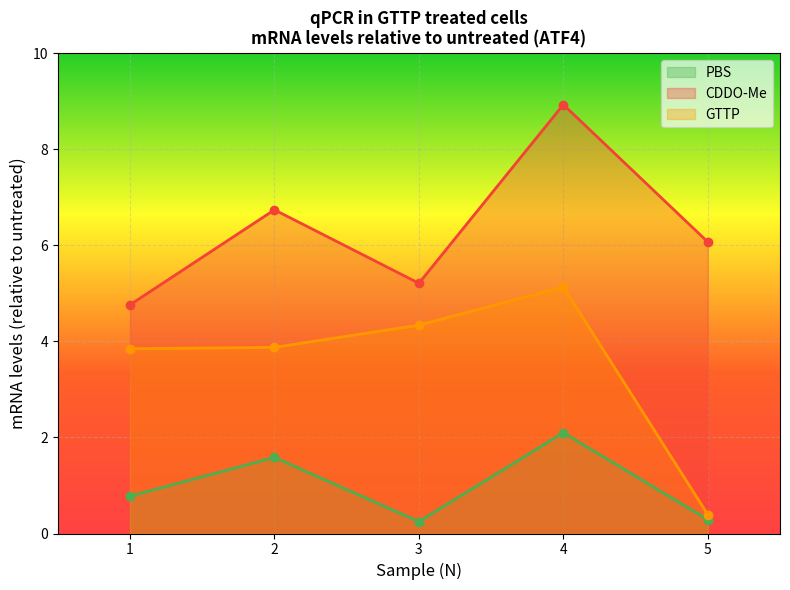

How many distinct data groups are displayed?

3